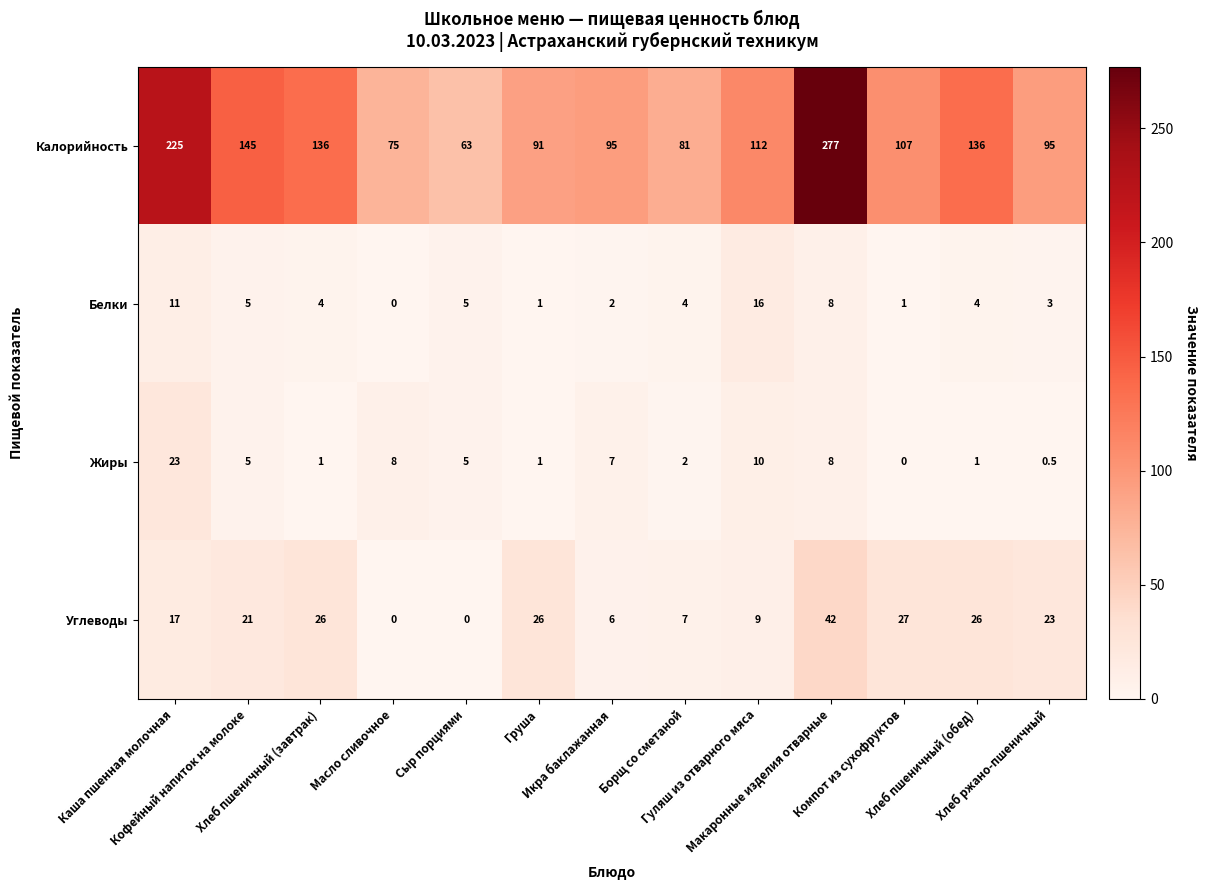

Which series changed the most between Кофейный напиток на молоке and Макаронные изделия отварные?

Калорийность